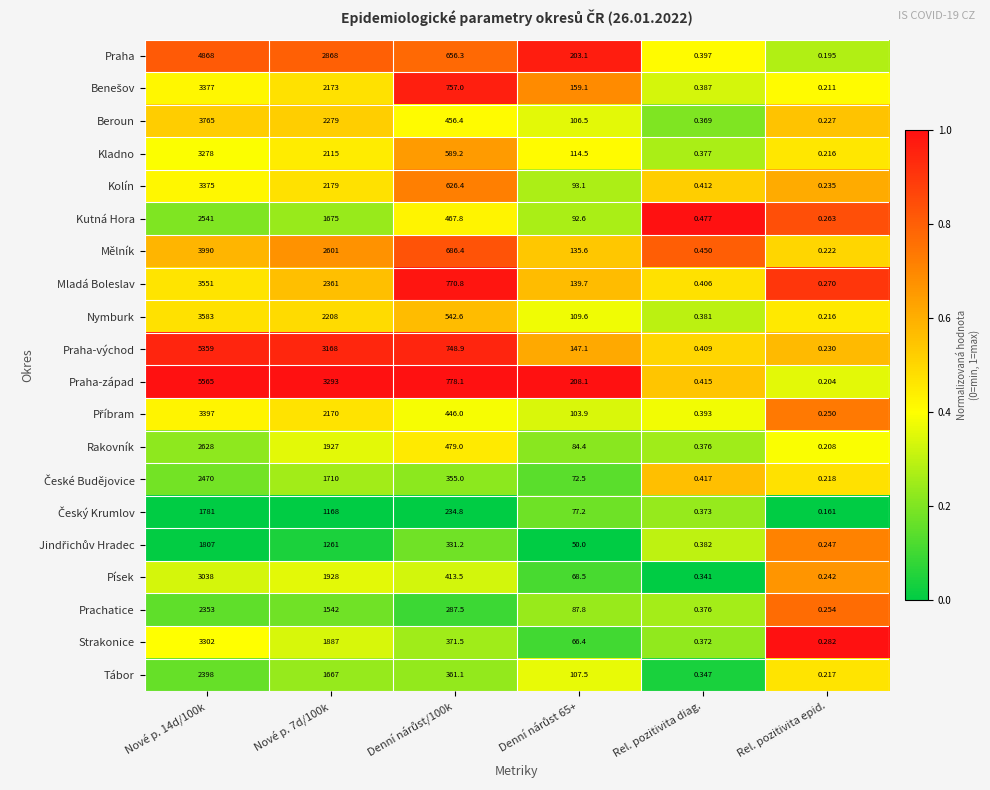

Which label corresponds to the smallest value in the chart?

Rel. pozitivita epid.